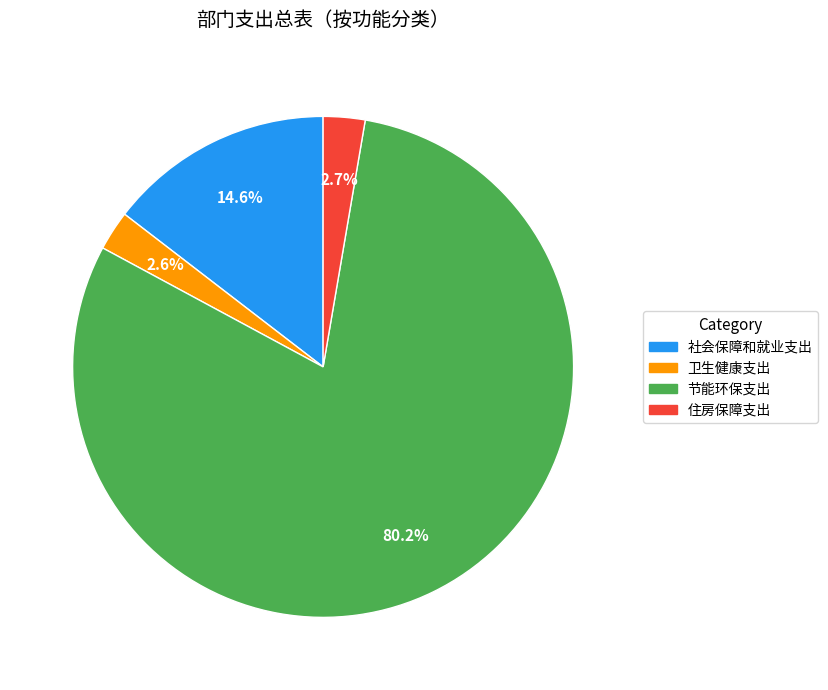

To the nearest percent, what is the combined percentage of 卫生健康支出 and 住房保障支出?

5%